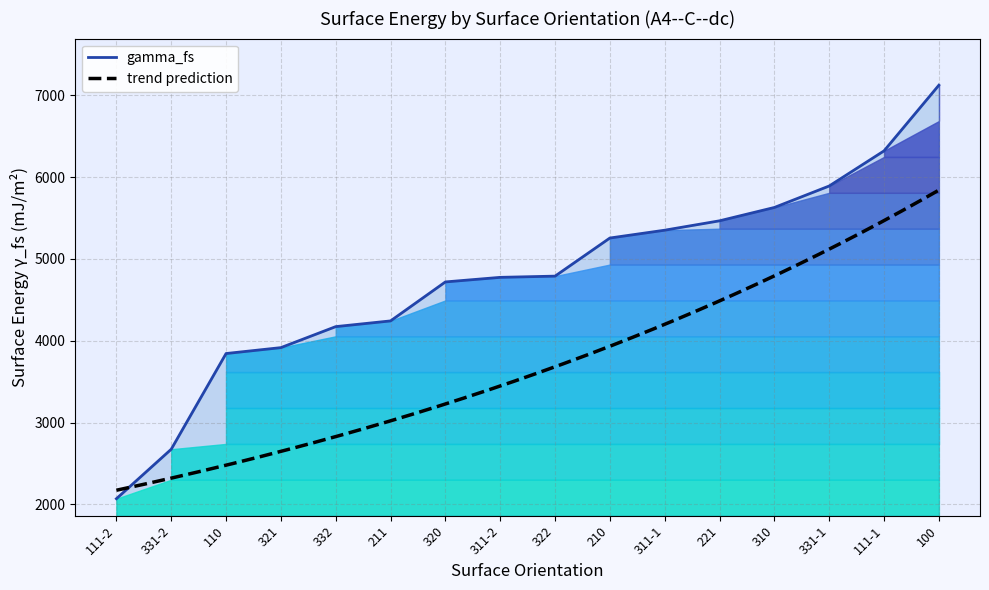

What is the change in value from 331-2 to 211?

+1568.5